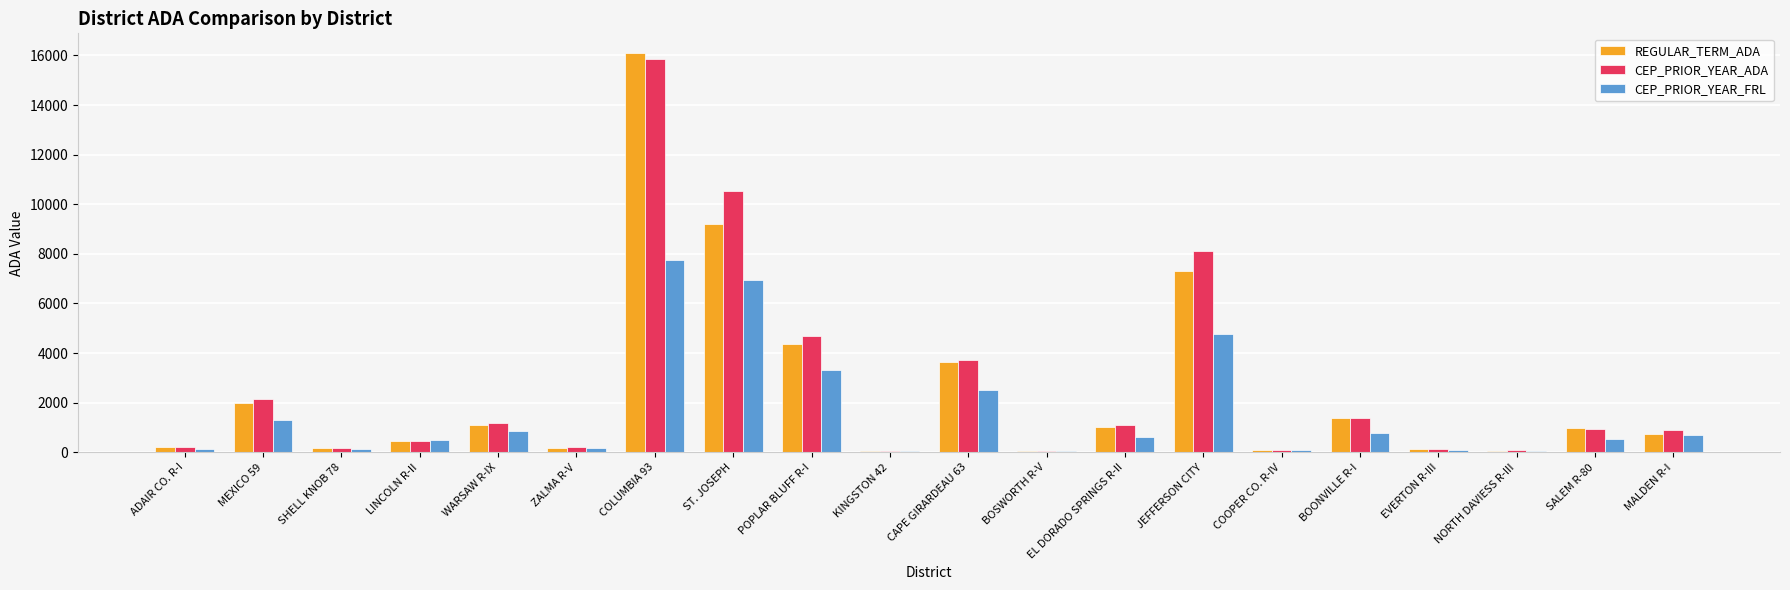

What is the total value across all series at POPLAR BLUFF R-I?

12341.4